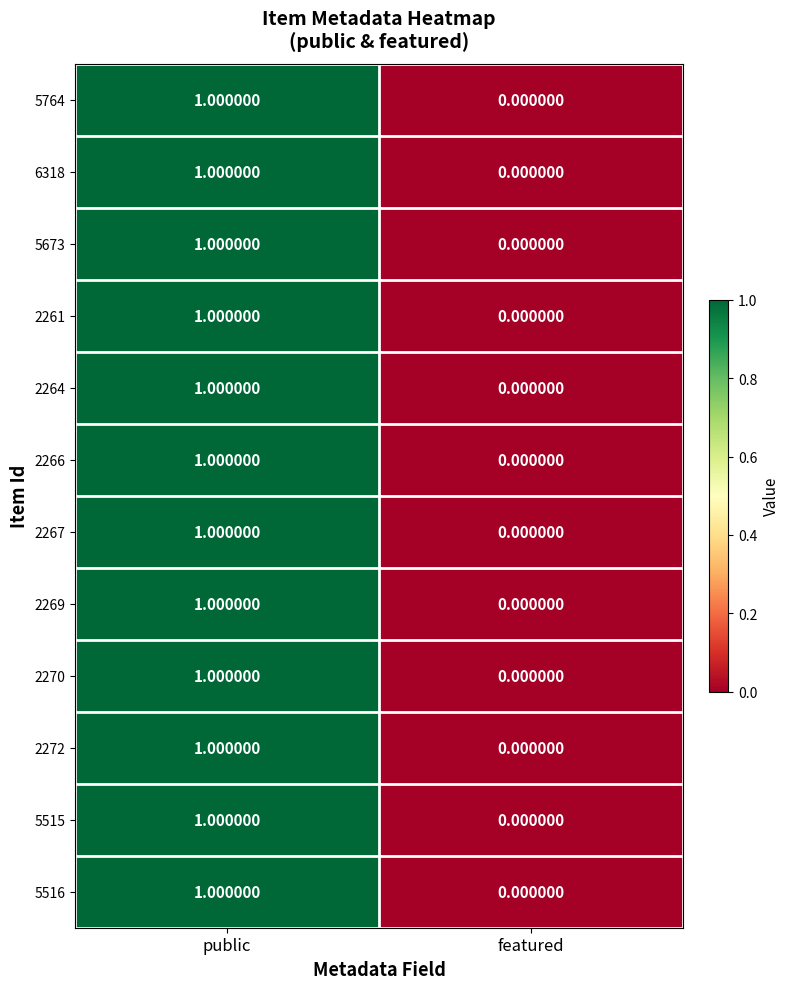

Which category has the lowest value across all series?

featured